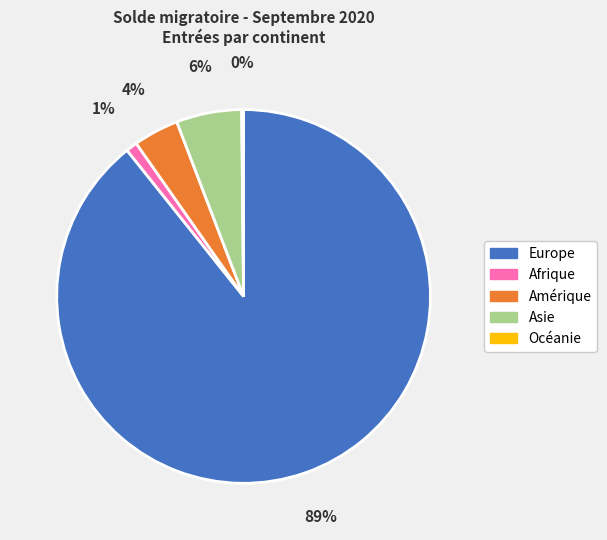

Which slice represents more than half of the pie?

Europe